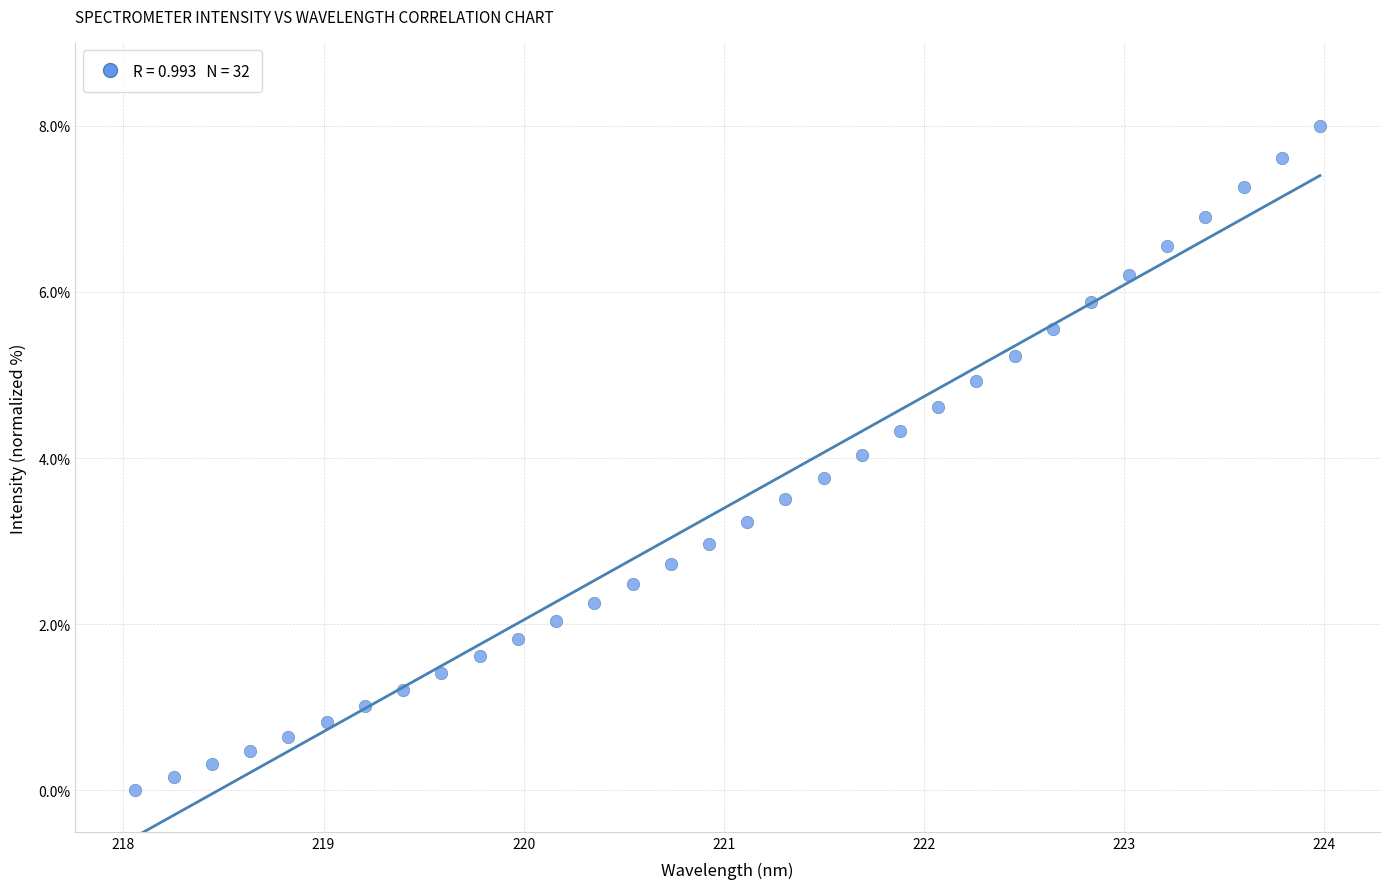

What is the range of X values (max minus min)?

5.9